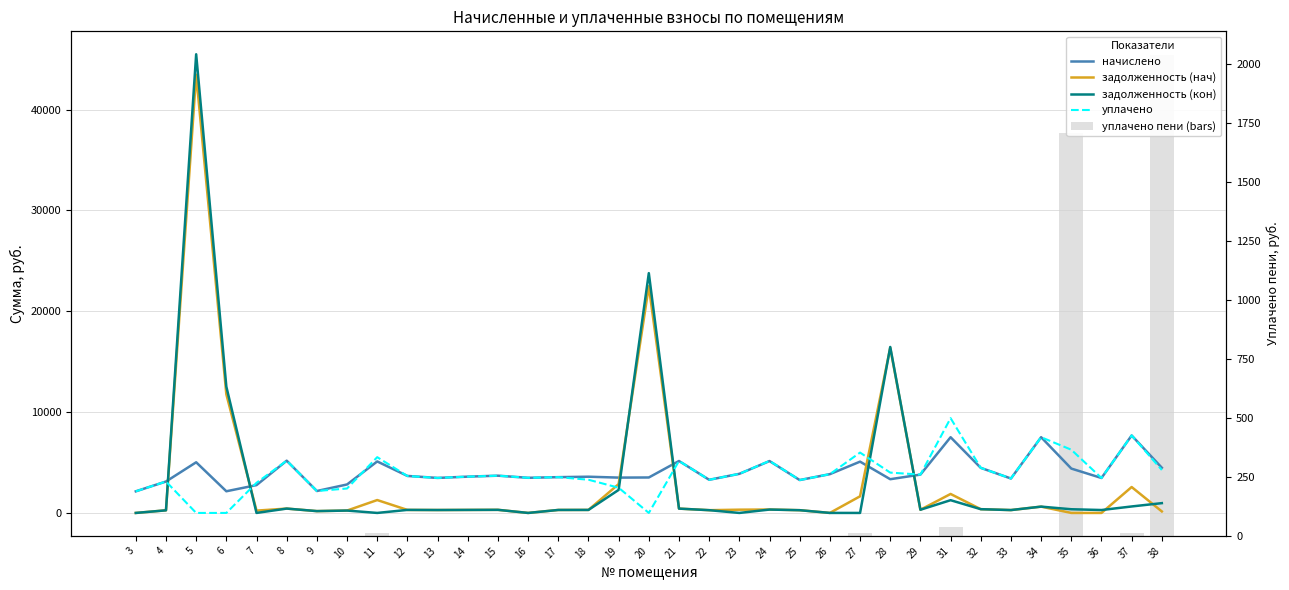

At which label does уплачено reach its peak?

31